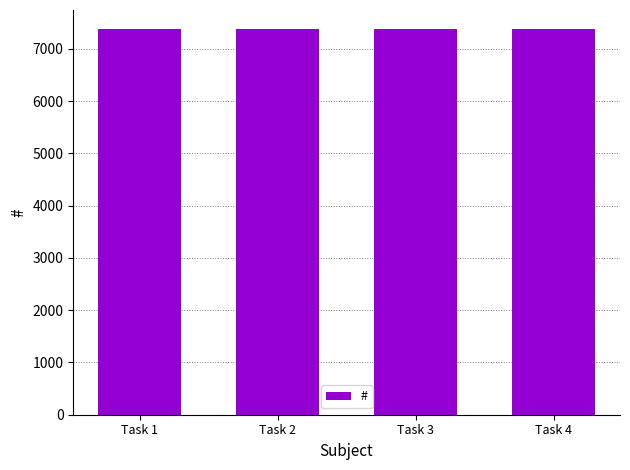

What is the change in value from Task 1 to Task 2?

+1